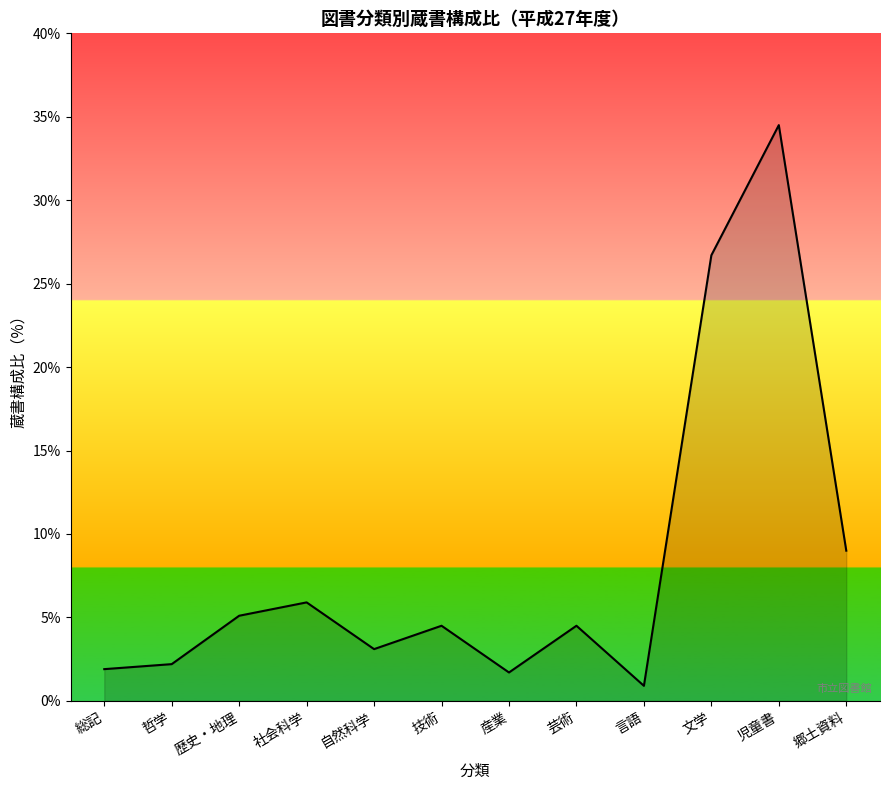

Where does the data first go above 4?

歴史・地理